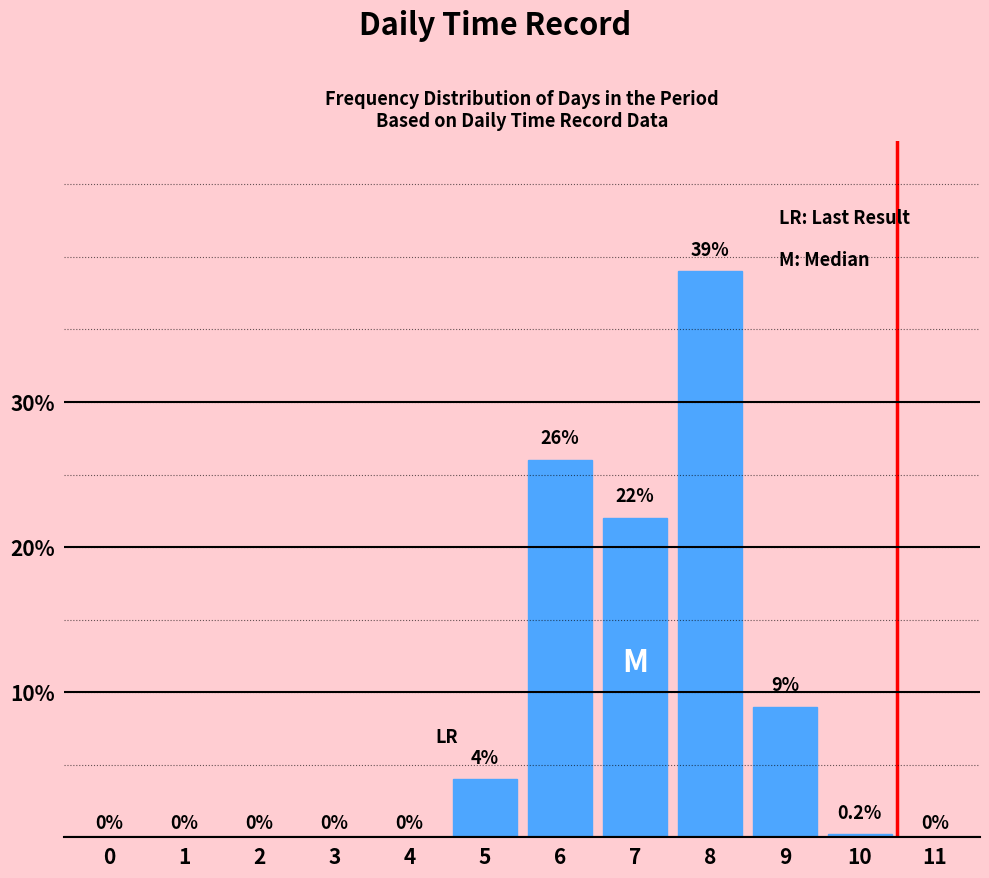

Reading right to left, extract all data points from this chart.

11=0.0	10=0.2	9=9.0	8=39.0	7=22.0	6=26.0	5=4.0	4=0.0	3=0.0	2=0.0	1=0.0	0=0.0